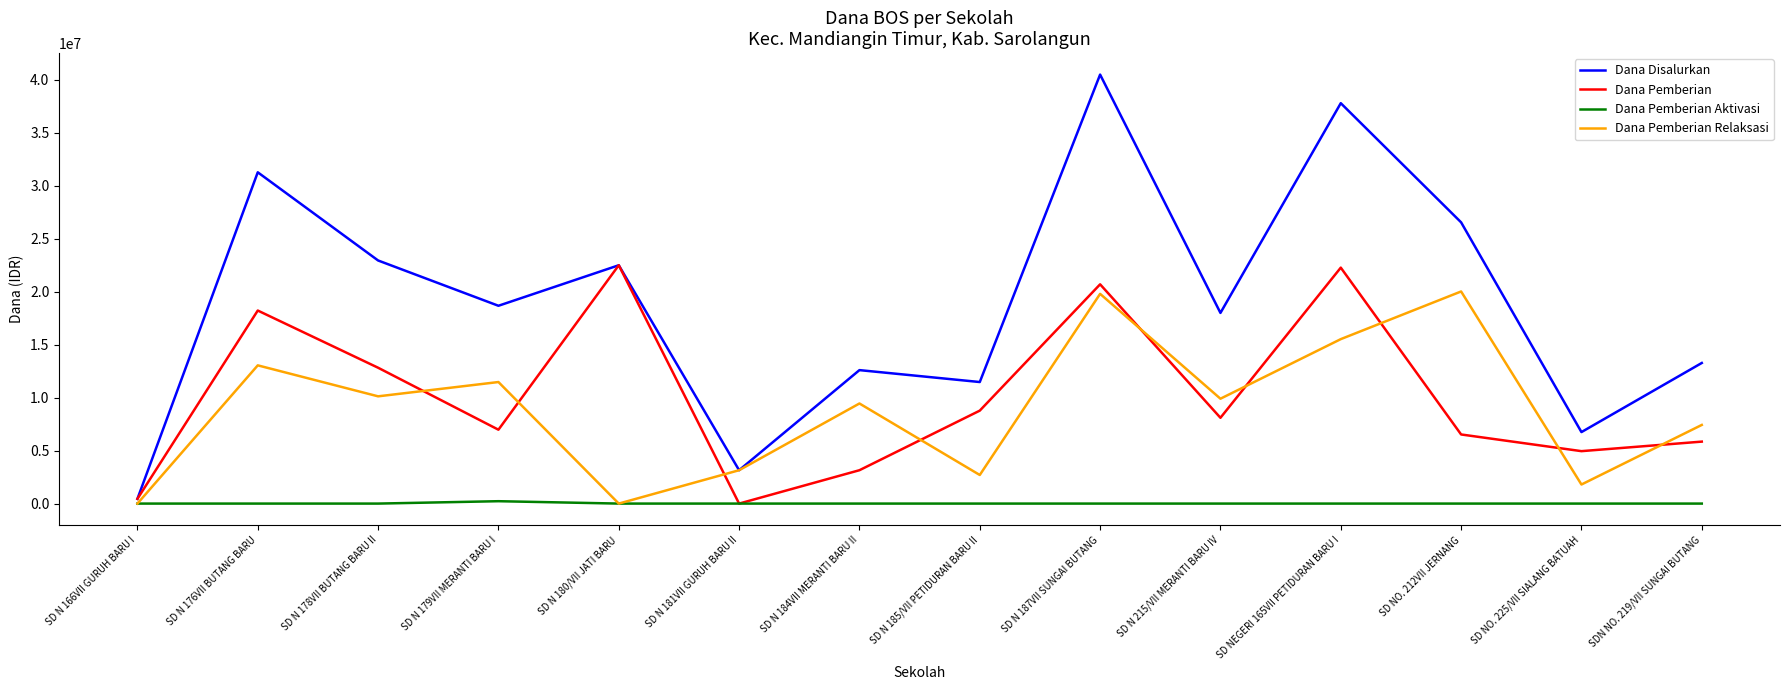

How many times do Dana Pemberian Relaksasi and Dana Pemberian cross each other?

9